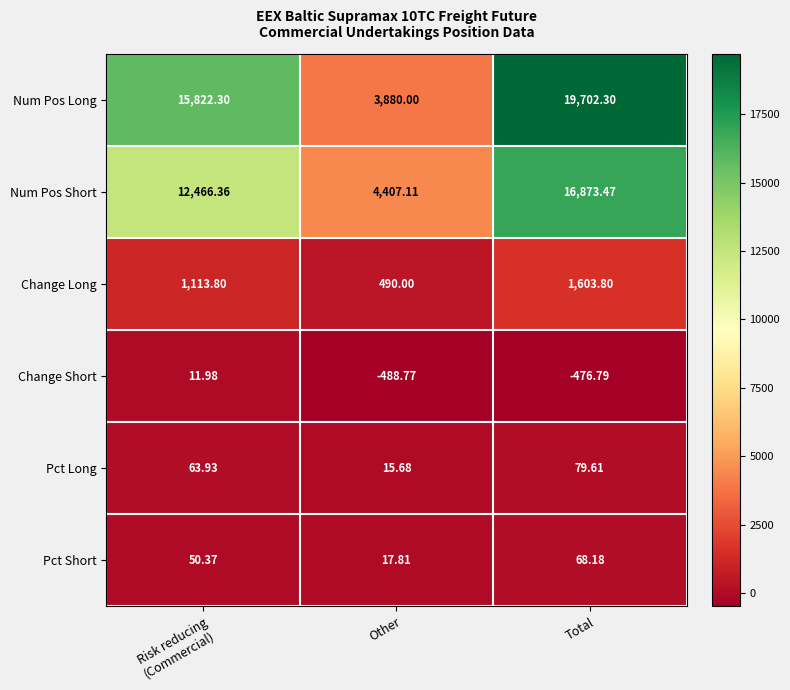

How many values in the Pct Short series are below 50?

1